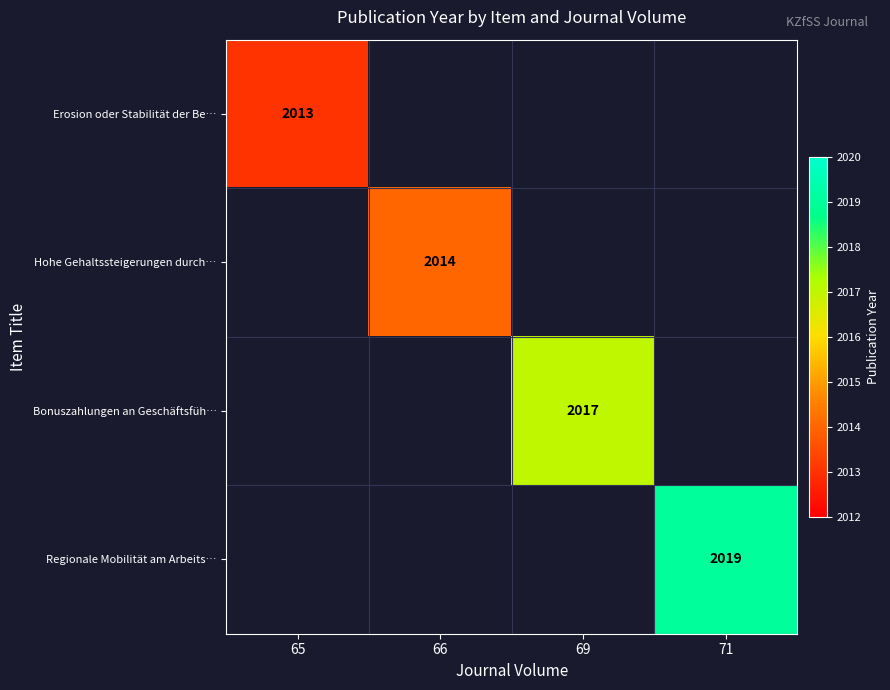

The value of Hohe Gehaltssteigerungen durch… at 66 is 1227. True or false?

False